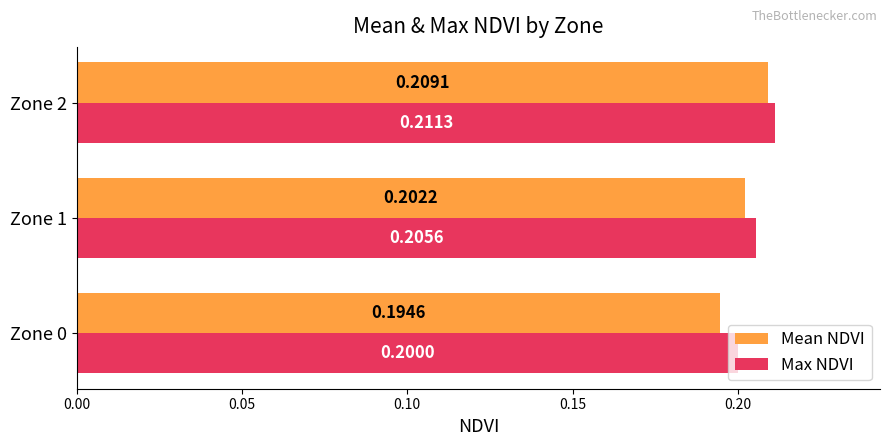

What is the sum of the Mean NDVI values at Zone 2 and Zone 0?

0.4